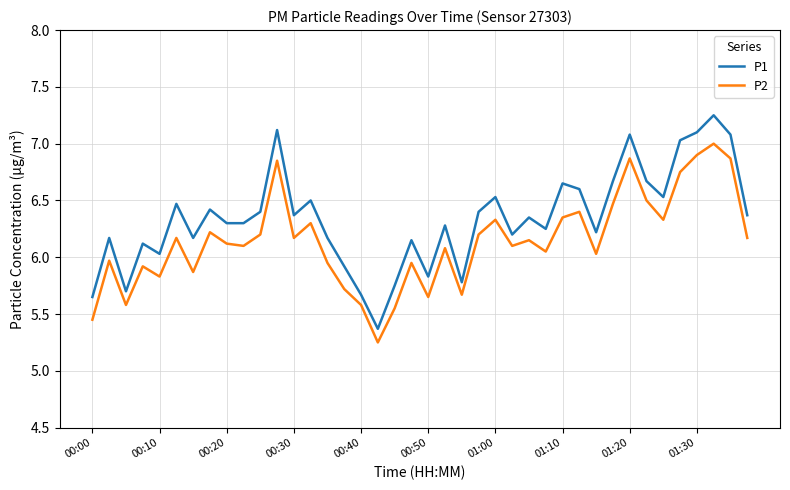

Which series has the largest total across all categories?

P1